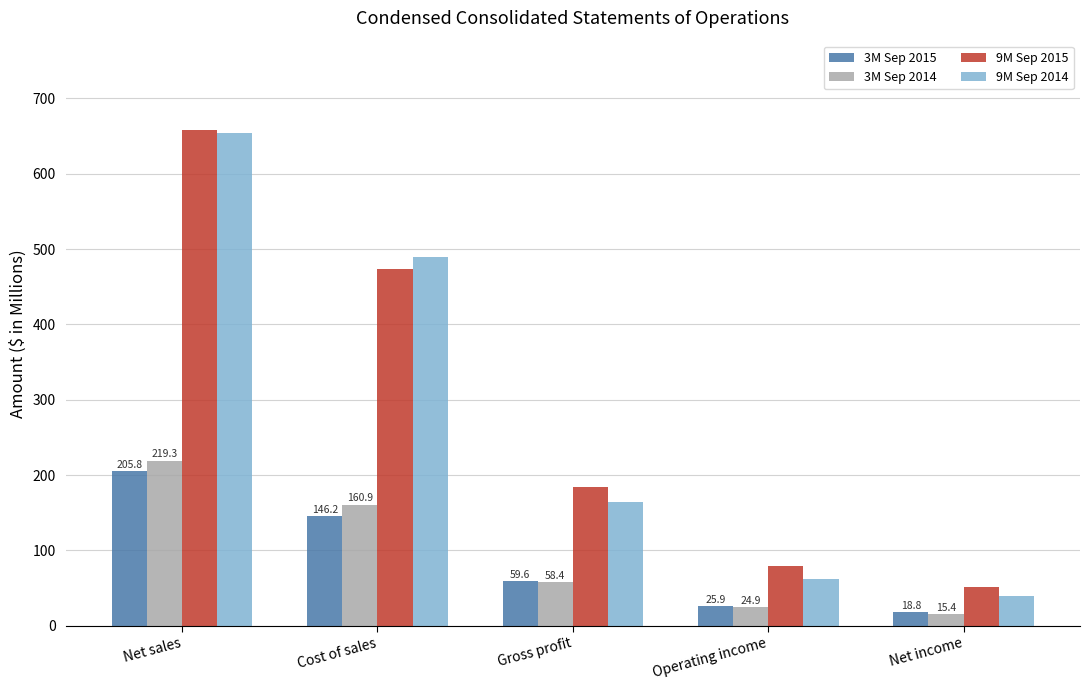

Count the number of categories in the chart.

5